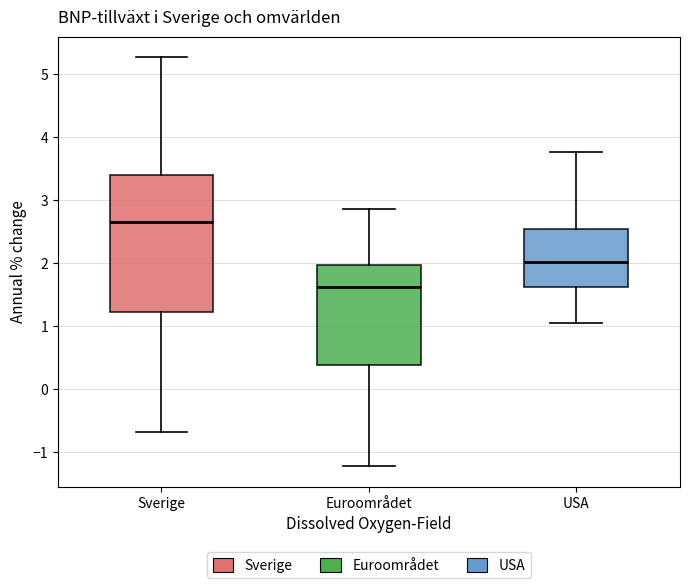

Where does the median line of the box for Sverige sit on the y-axis? The values are not printed on the chart, so give them approximately, as read against the axis.

2.7